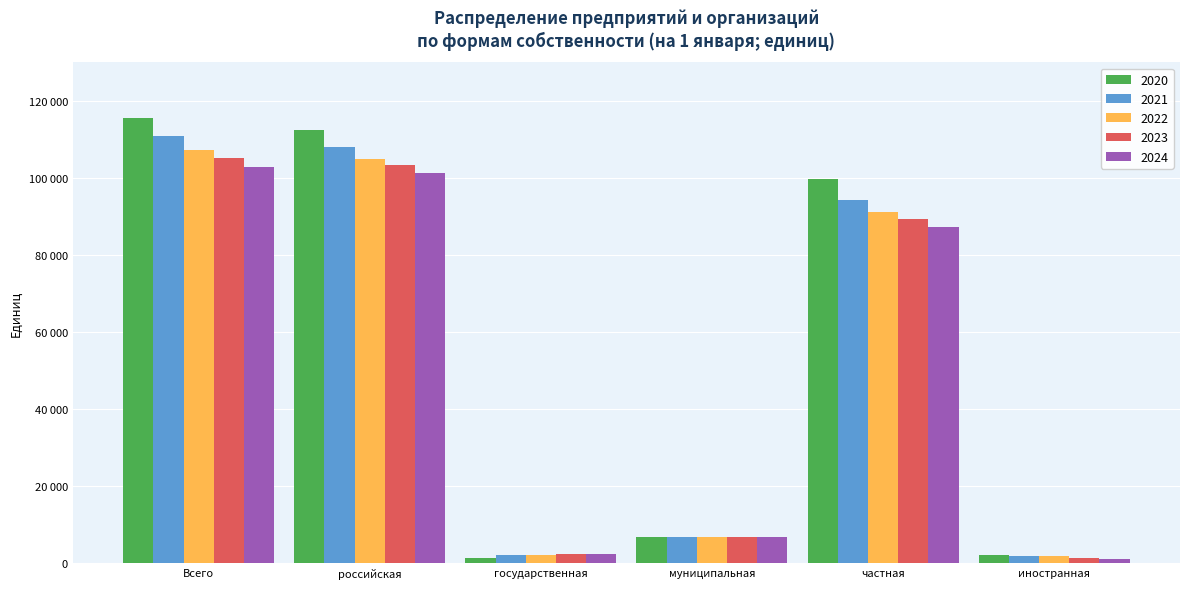

Is the value of 2024 at государственная greater than the value of 2023 at иностранная?

Yes